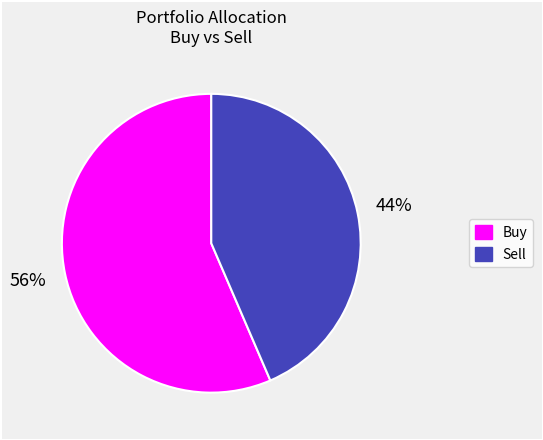

Count the number of slices in the pie.

2